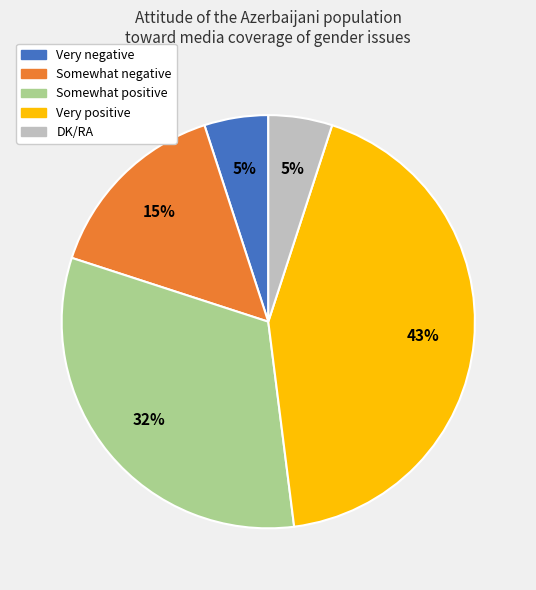

Which has a higher value, DK/RA or Very positive?

Very positive